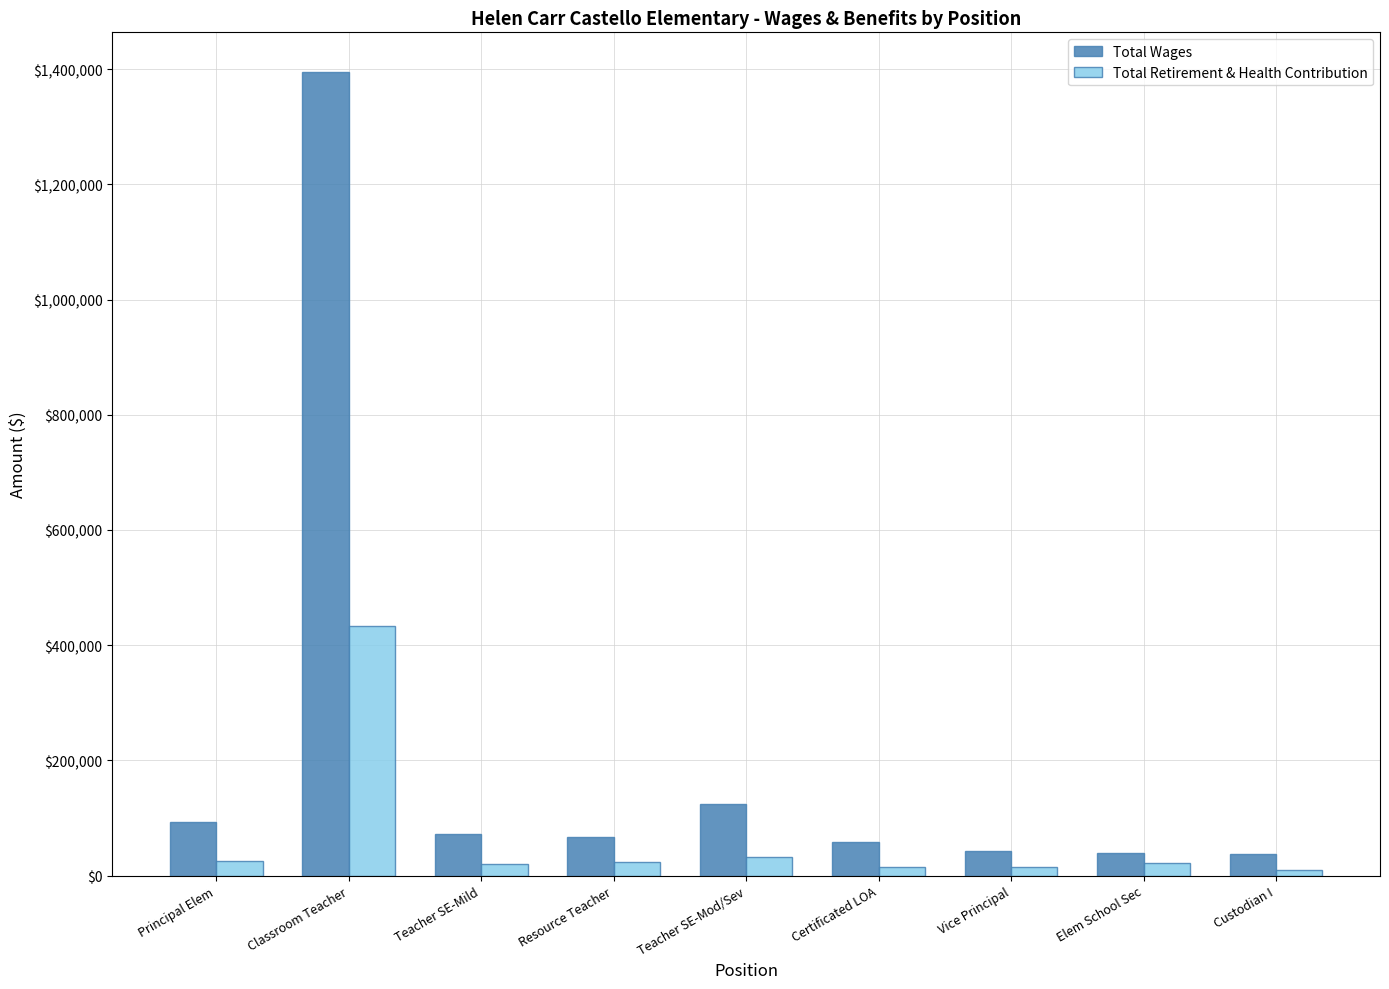

What is the approximate value of Total Retirement & Health Contribution at Classroom Teacher, to the nearest 100?

433800